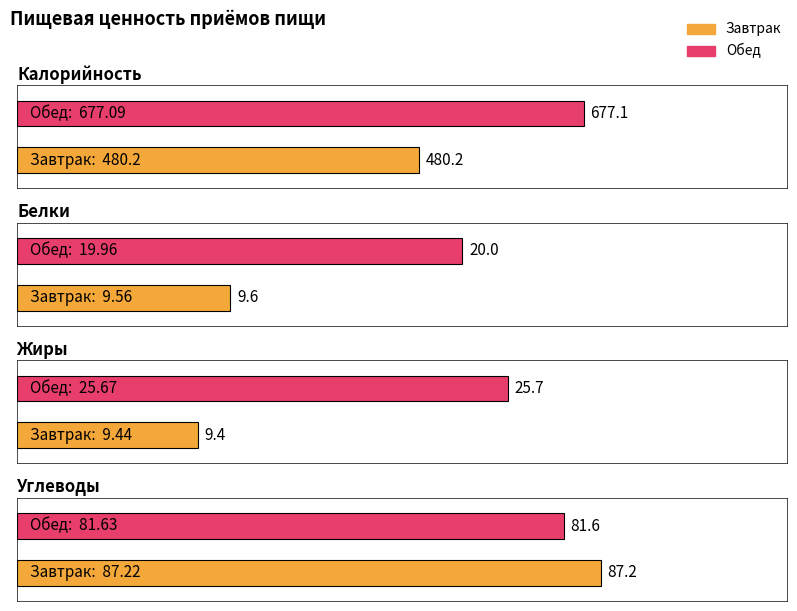

What is the difference between the Калорийность values at Завтрак and Обед?

196.9